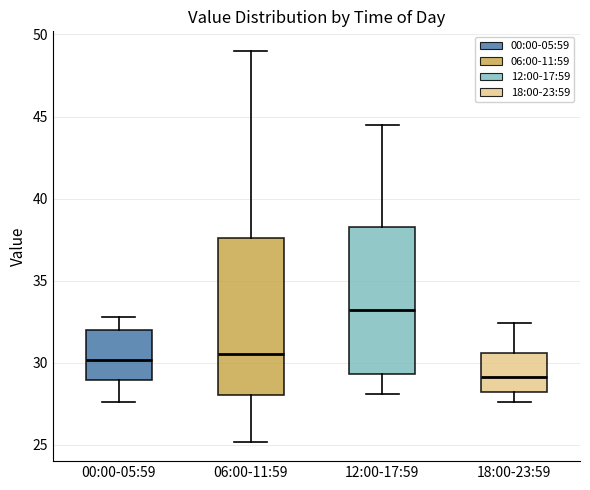

Where is the upper edge of the box for 12:00-17:59 on the y-axis? The values are not printed on the chart, so give them approximately, as read against the axis.

38.5